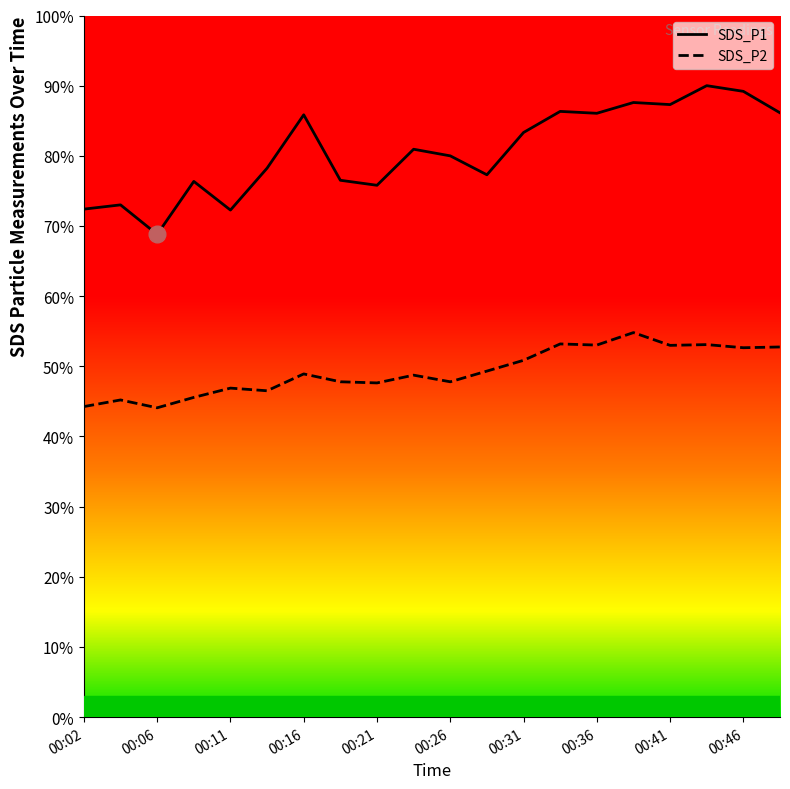

Does the chart have visible grid lines?

No